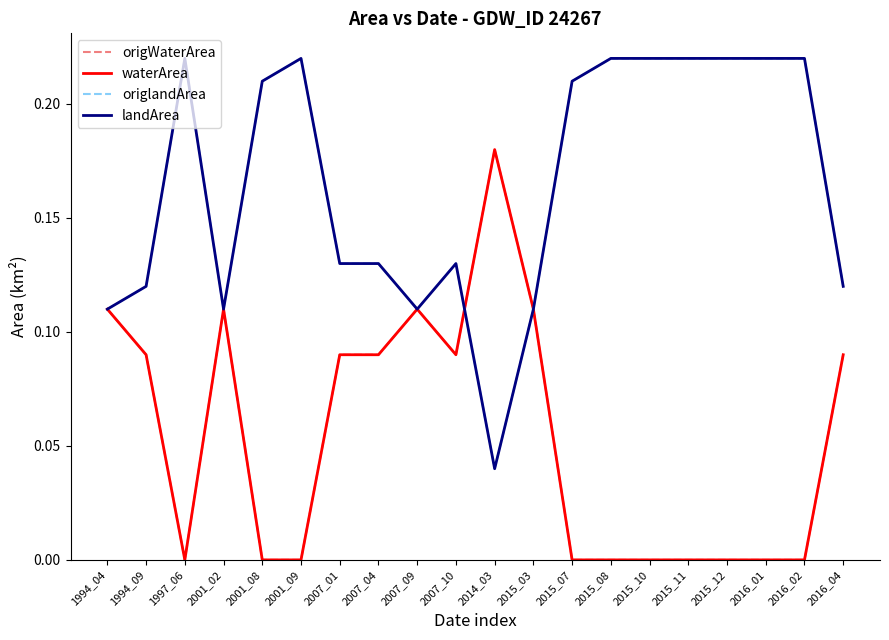

Is it true that landArea equals 0.1 at 2001_02?

True